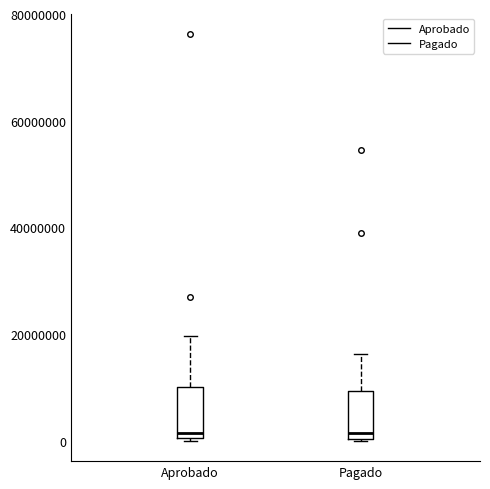

Reading left to right, transcribe this box plot: for each box, give where its median line is, the range the box spans, and where its two whiskers end, as read against the y-axis. The values are not printed on the chart, so give them approximately, as read against the axis.

Aprobado: median 2000000, box 0 to 10000000, whiskers 0 to 20000000
Pagado: median 2000000, box 0 to 10000000, whiskers 0 to 16000000